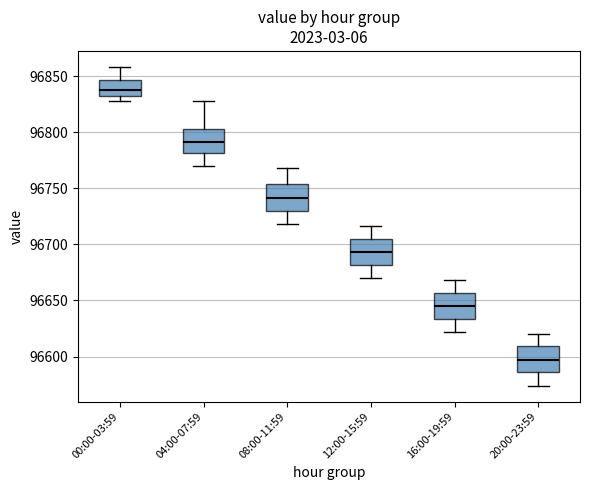

Which box has the lowest median line?

20:00-23:59